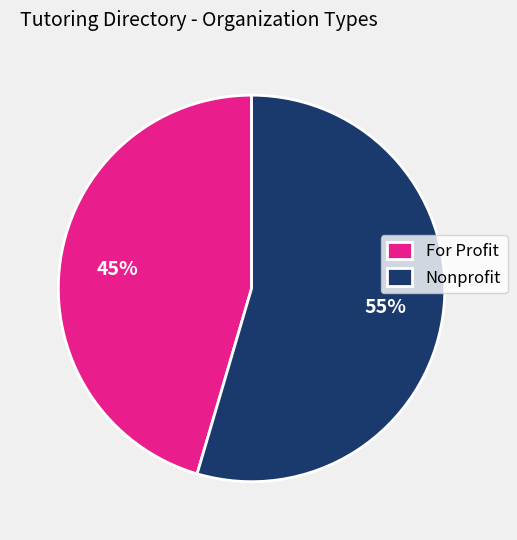

How many slices are in this pie chart?

2